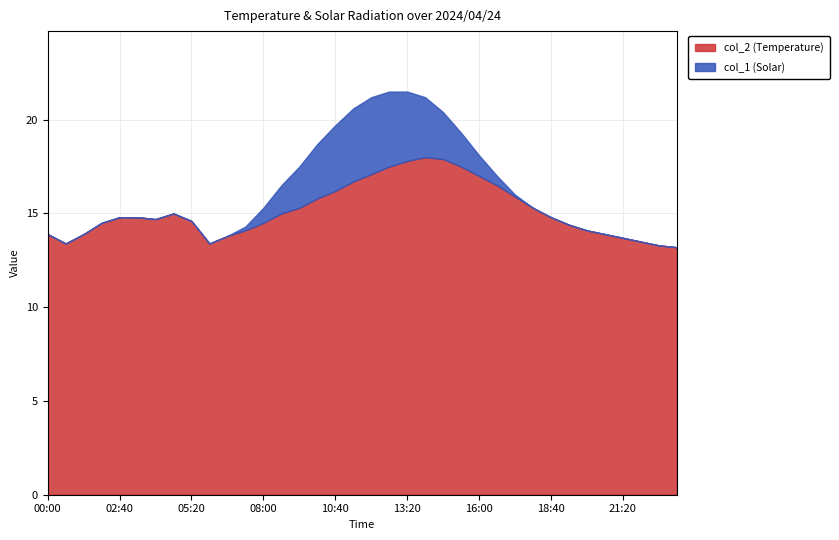

Reading left to right, transcribe all the data shown in this chart.

col_2 (Temperature): 00:00=13.9	00:40=13.4	01:20=13.9	02:00=14.5	02:40=14.8	03:20=14.8	04:00=14.7	04:40=15.0	05:20=14.6	06:00=13.4	06:40=13.8	07:20=14.1	08:00=14.5	08:40=15.0	09:20=15.3	10:00=15.8	10:40=16.2	11:20=16.7	12:00=17.1	12:40=17.5	13:20=17.8	14:00=18.0	14:40=17.9	15:20=17.5	16:00=17.0	16:40=16.5	17:20=15.9	18:00=15.3	18:40=14.8	19:20=14.4	20:00=14.1	20:40=13.9	21:20=13.7	22:00=13.5	22:40=13.3	23:20=13.2
col_1 (Solar): 00:00=0.0	00:40=0.0	01:20=0.0	02:00=0.0	02:40=0.0	03:20=0.0	04:00=0.0	04:40=0.0	05:20=0.0	06:00=0.0	06:40=0.0	07:20=0.2	08:00=0.8	08:40=1.5	09:20=2.2	10:00=2.9	10:40=3.5	11:20=3.9	12:00=4.1	12:40=4.0	13:20=3.7	14:00=3.2	14:40=2.5	15:20=1.8	16:00=1.1	16:40=0.5	17:20=0.1	18:00=0.0	18:40=0.0	19:20=0.0	20:00=0.0	20:40=0.0	21:20=0.0	22:00=0.0	22:40=0.0	23:20=0.0